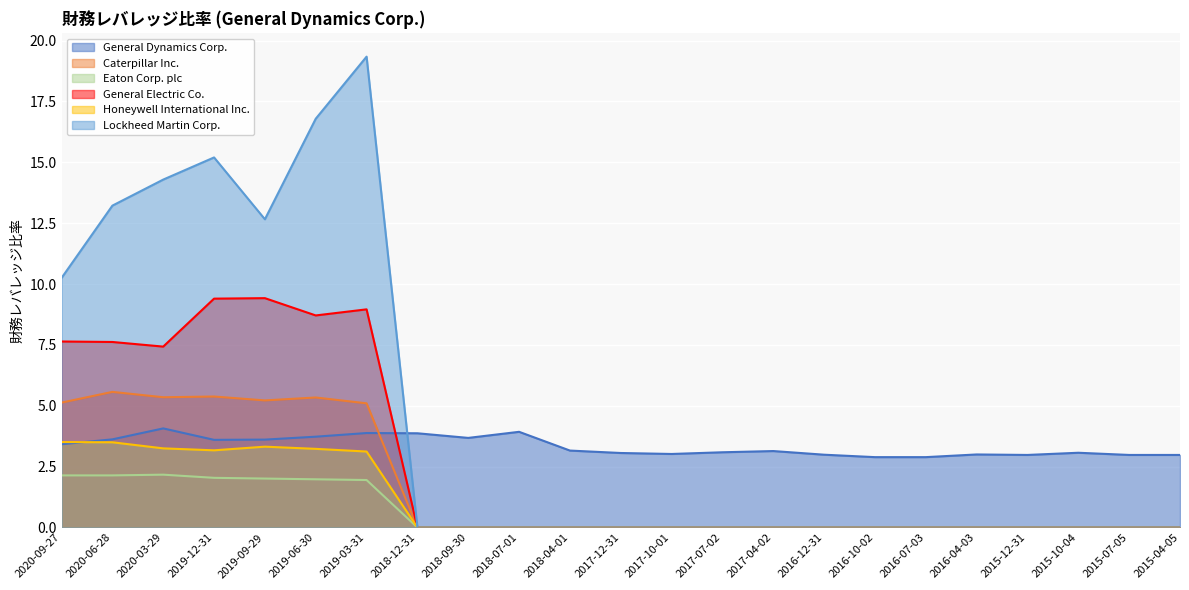

How many values in the General Electric Co. series exceed 0?

7